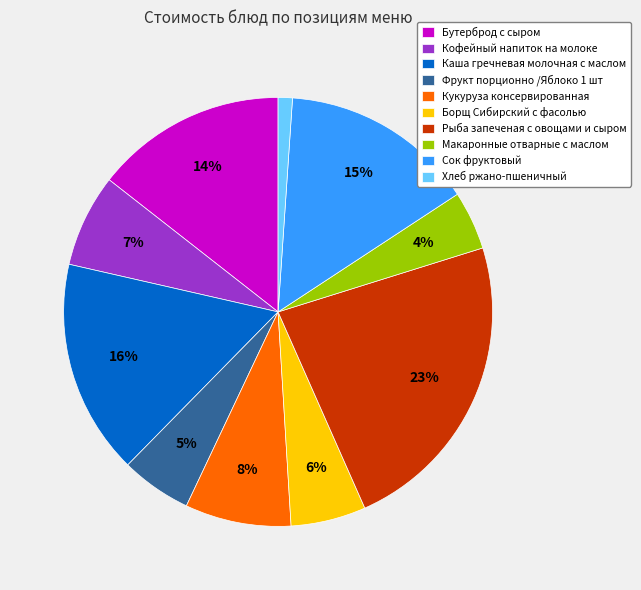

The Фрукт порционно /Яблоко 1 шт slice represents 16% of the pie. True or false?

False